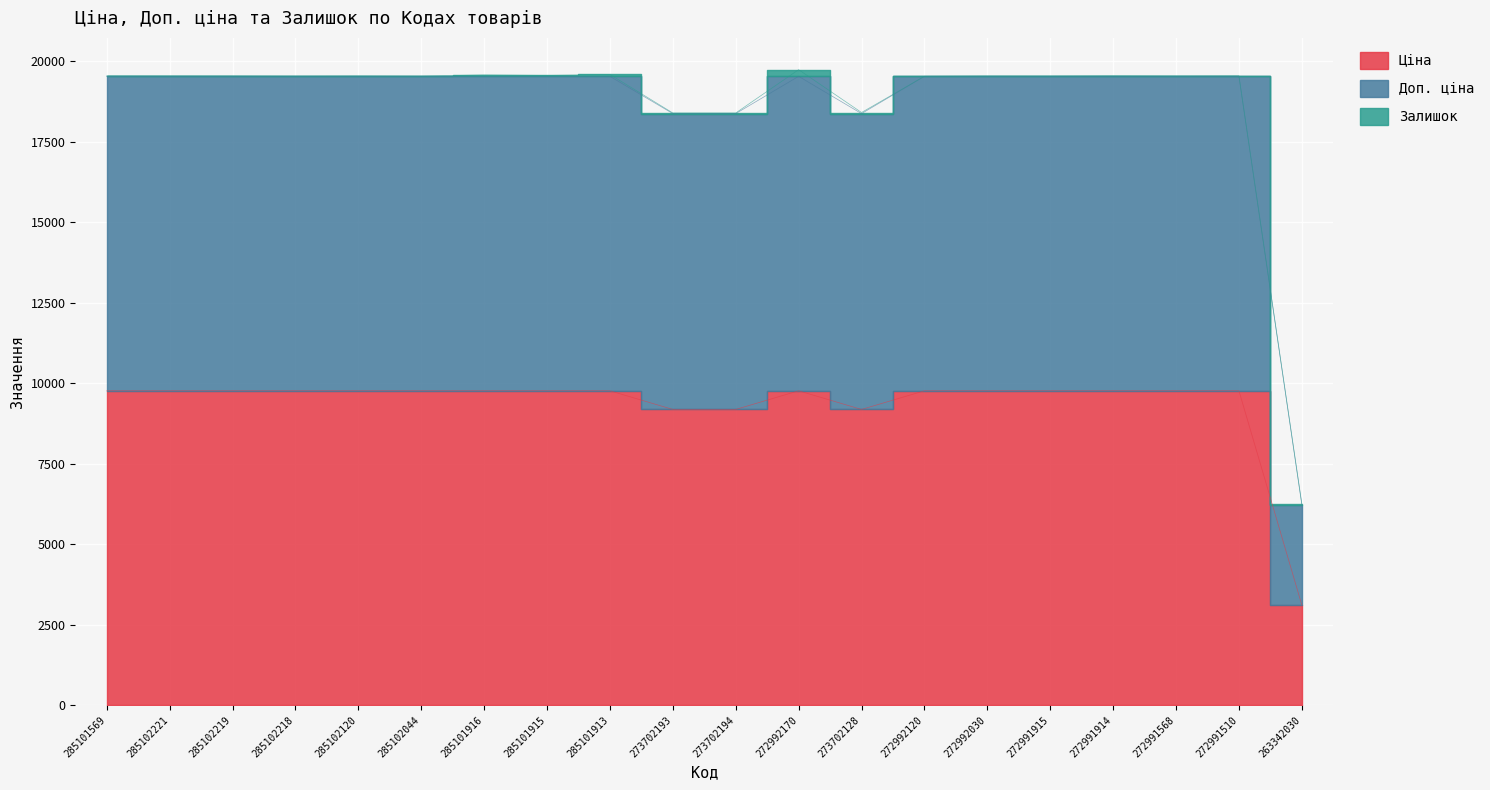

Is it true that Ціна equals 12628.7 at 273702128?

False